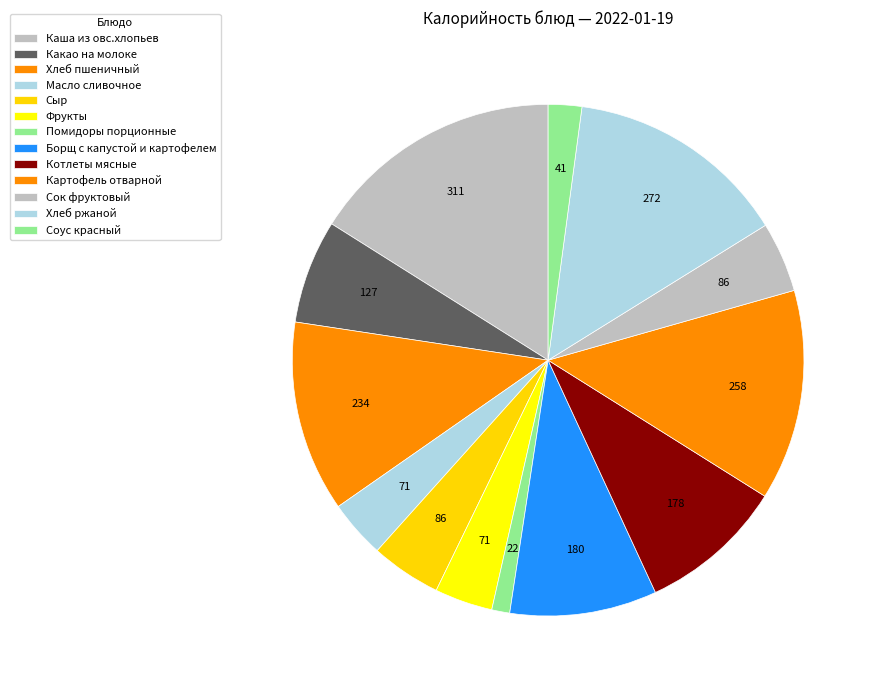

How many slices are in this pie chart?

13